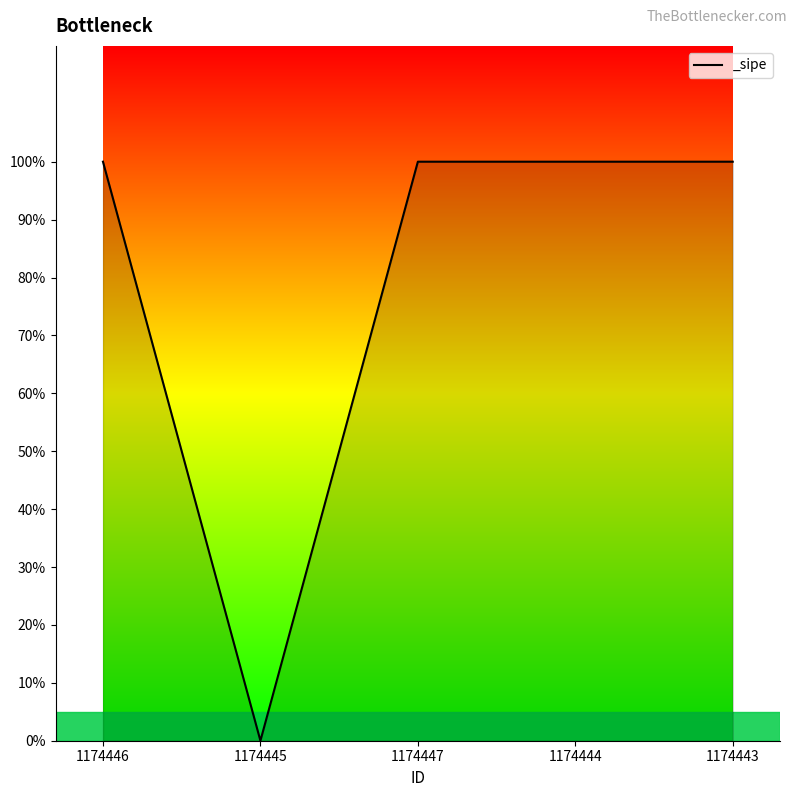

Does the chart display data point markers on the line(s)?

No